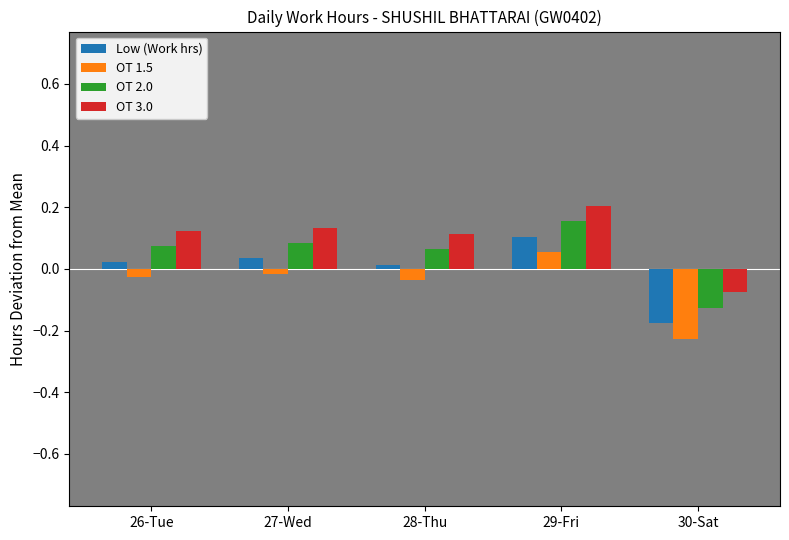

Which series has the largest total across all categories?

OT 3.0